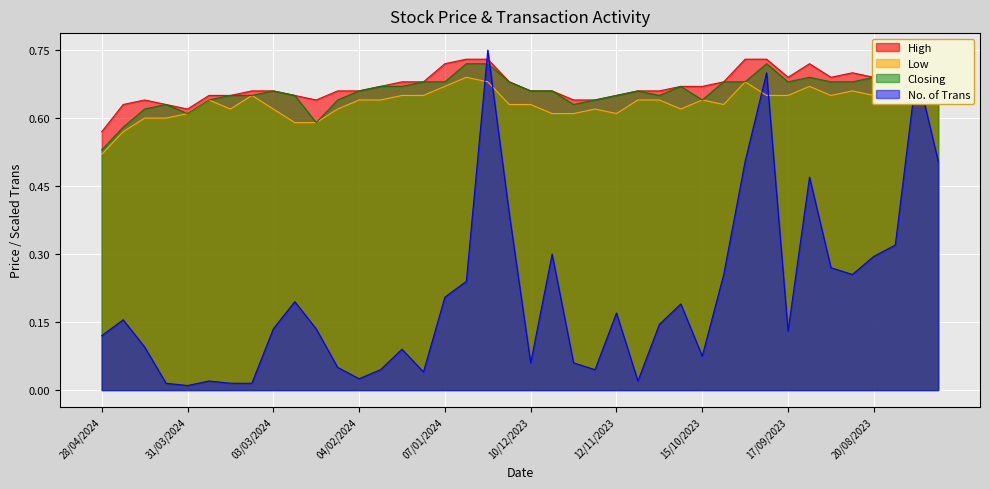

What is the difference between the Closing values at 20/08/2023 and 21/04/2024?

0.1